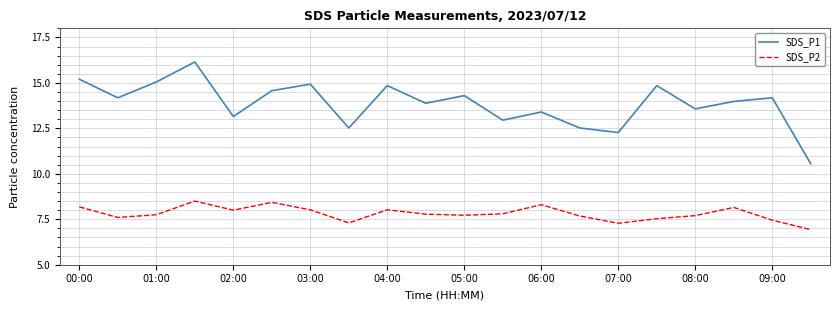

Which series has the largest total across all categories?

SDS_P1